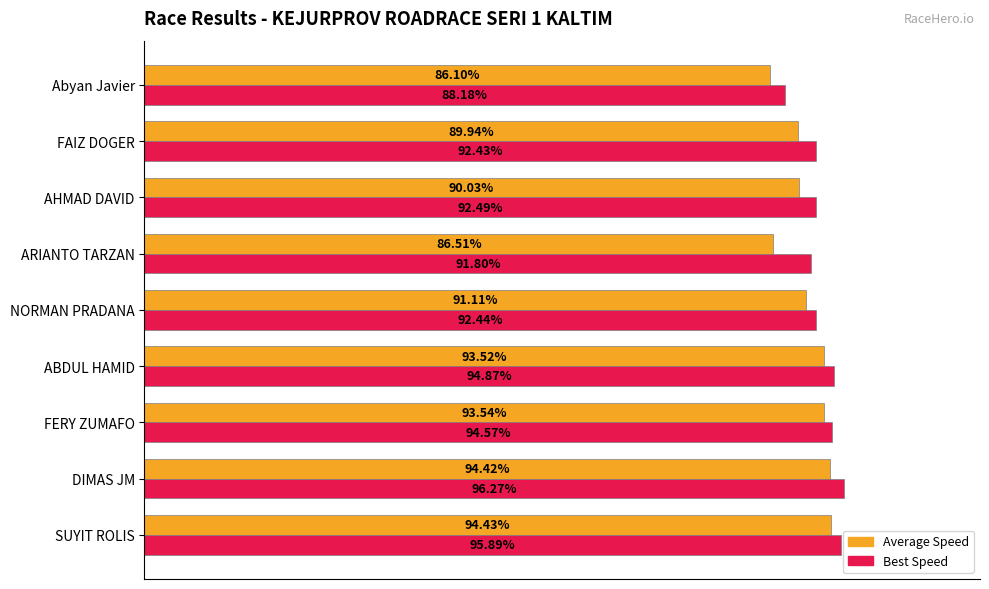

At which category is the sum across all series the highest?

DIMAS JM